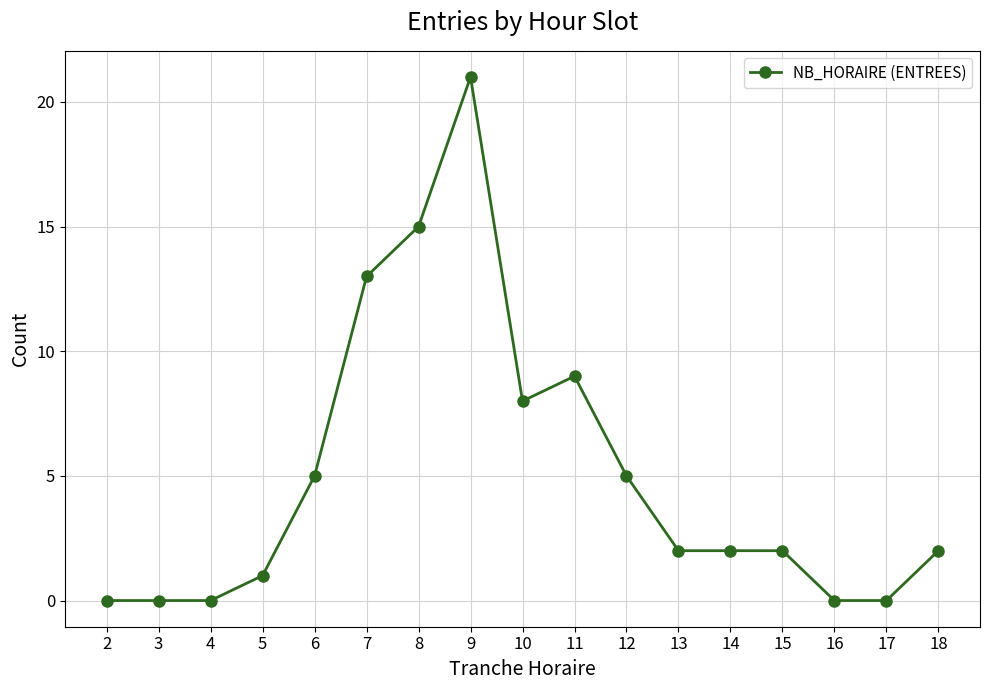

What is the change in value from 4 to 11?

+9